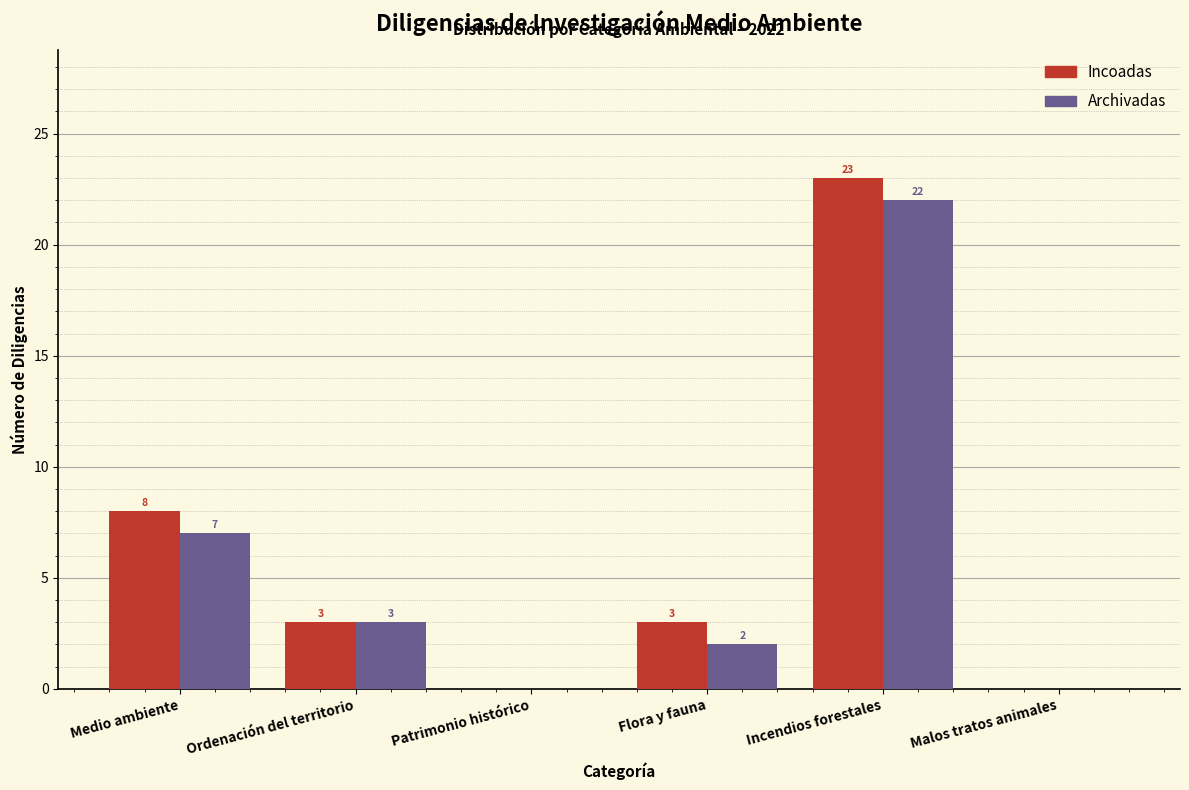

Reading left to right, extract all data points from this chart.

Incoadas: Medio ambiente=8	Ordenación del territorio=3	Patrimonio histórico=0	Flora y fauna=3	Incendios forestales=23	Malos tratos animales=0
Archivadas: Medio ambiente=7	Ordenación del territorio=3	Patrimonio histórico=0	Flora y fauna=2	Incendios forestales=22	Malos tratos animales=0